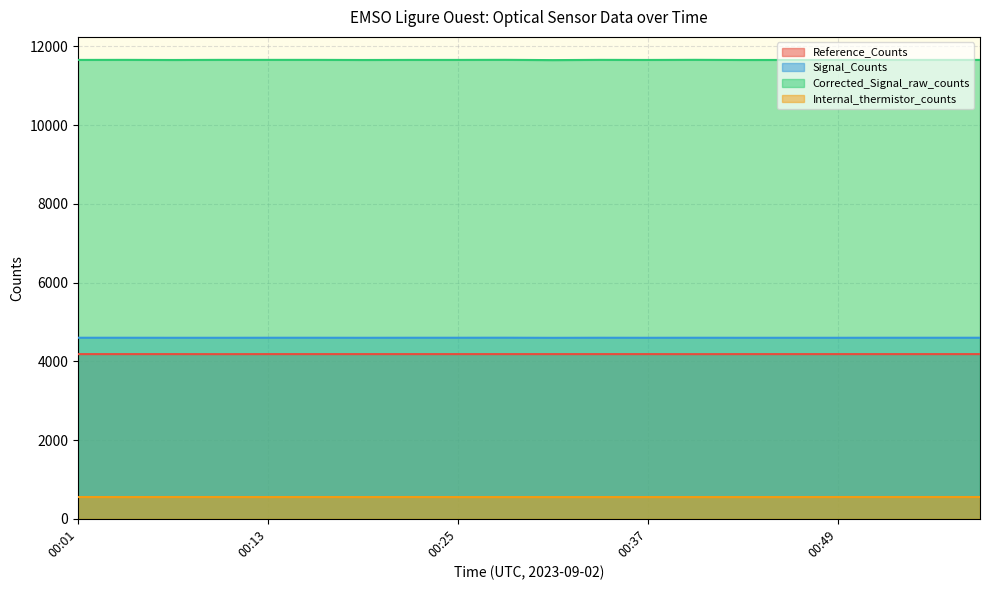

The Internal_thermistor_counts series shows 552 at 00:28. True or false?

True